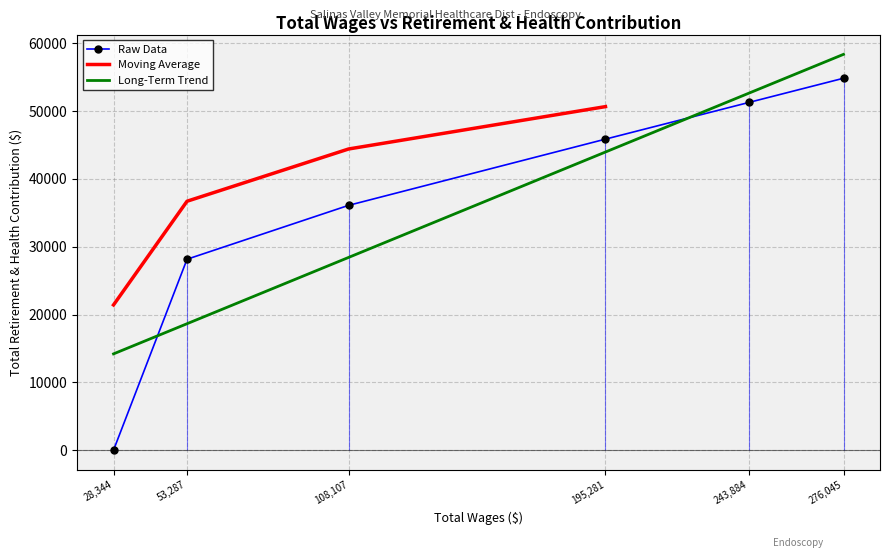

True or false: there are more than 2 points higher than both neighbors.

False